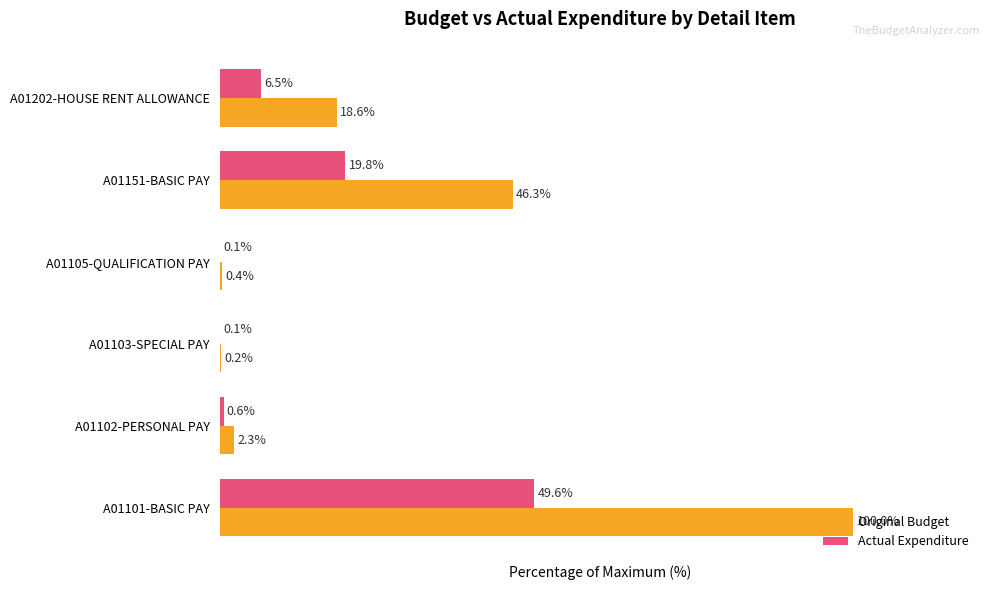

At which category is the sum across all series the highest?

A01101-BASIC PAY